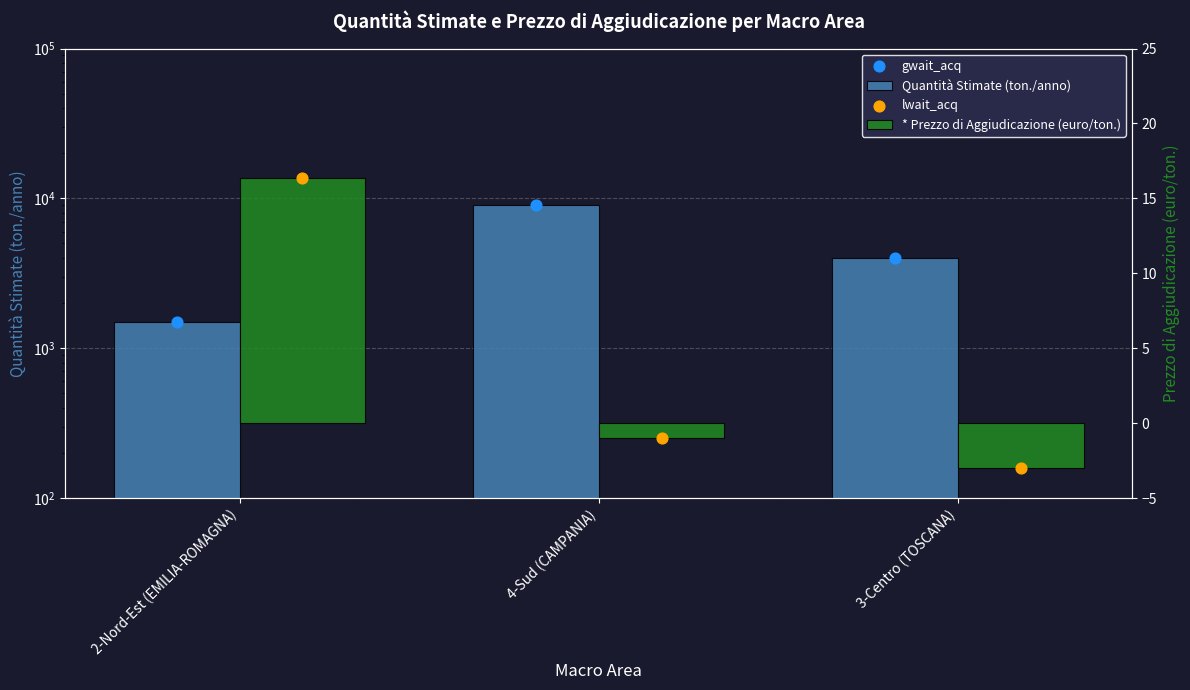

Is the value of lwait_acq at 2-Nord-Est (EMILIA-ROMAGNA) greater than the value of gwait_acq at 3-Centro (TOSCANA)?

No